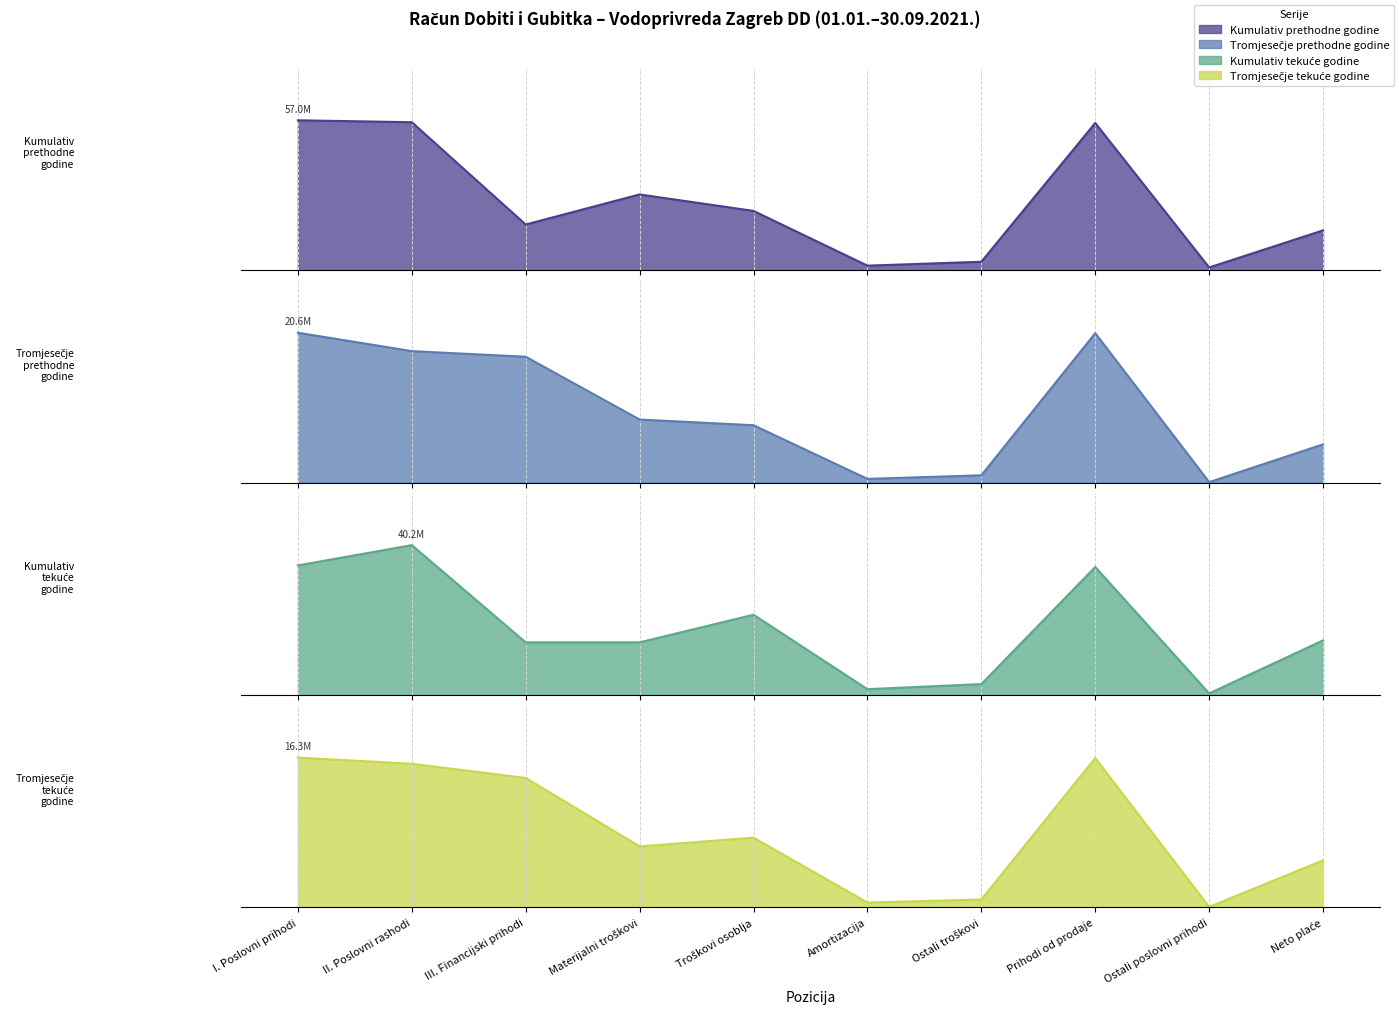

What is the total value across all series at III. Financijski prihodi?

62869149